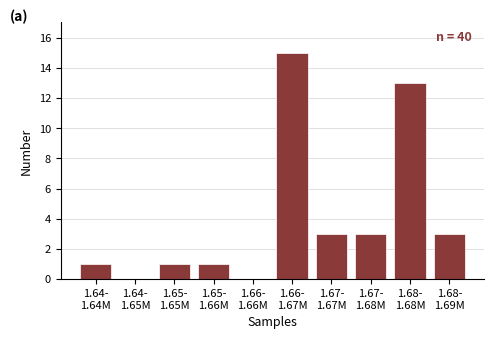

What is the sum of all values?

40